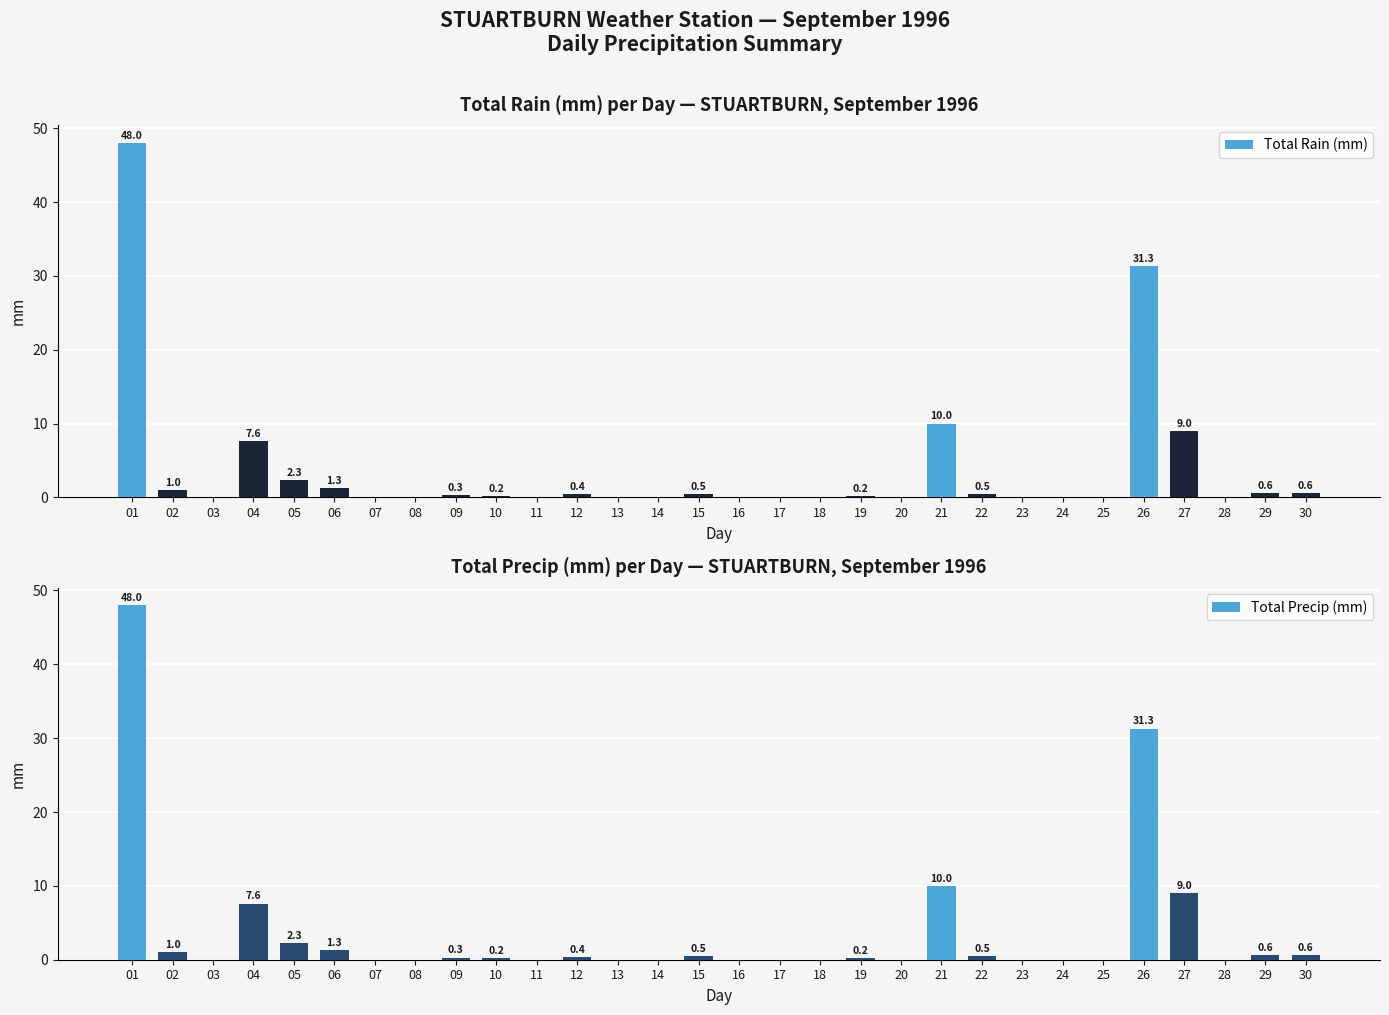

What is the sum of the Total Precip (mm) values at 11 and 27?

9.0